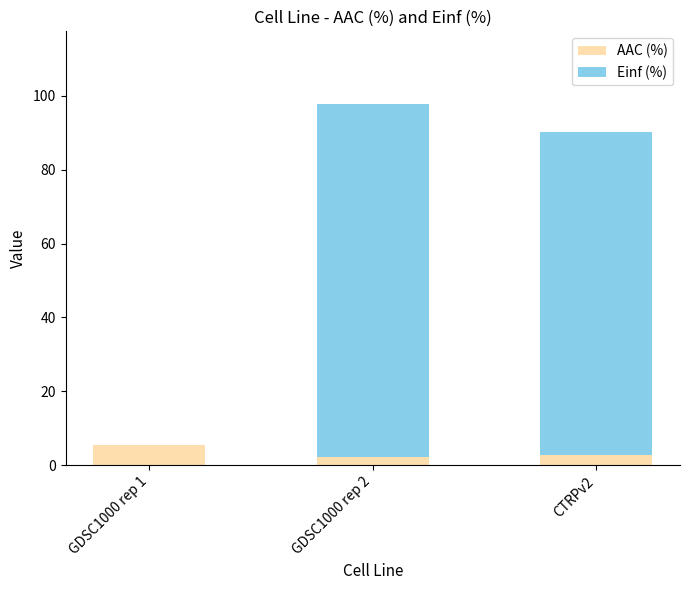

What is the average value of the AAC (%) series?

3.5